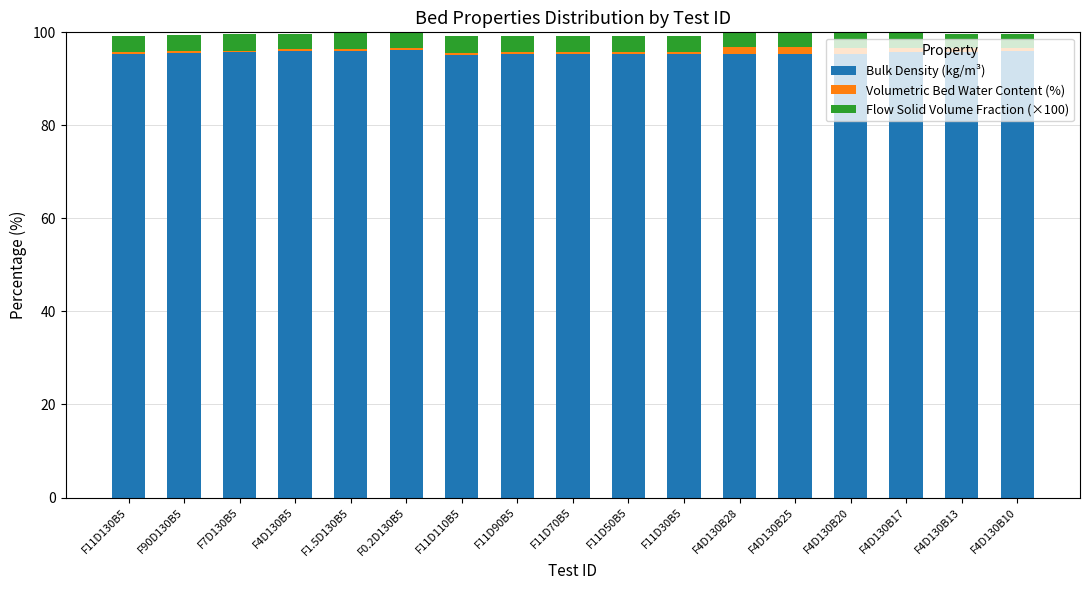

Is it true that Bulk Density (kg/m³) equals 96.1 at F0.2D130B5?

True